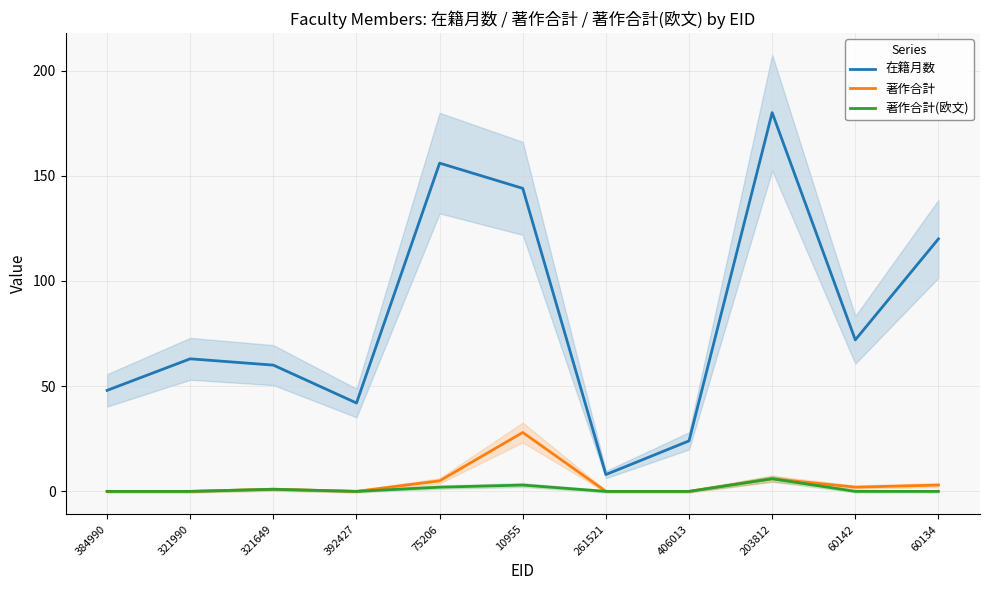

True or false: 著作合計 has more than 1 interior local peaks.

True